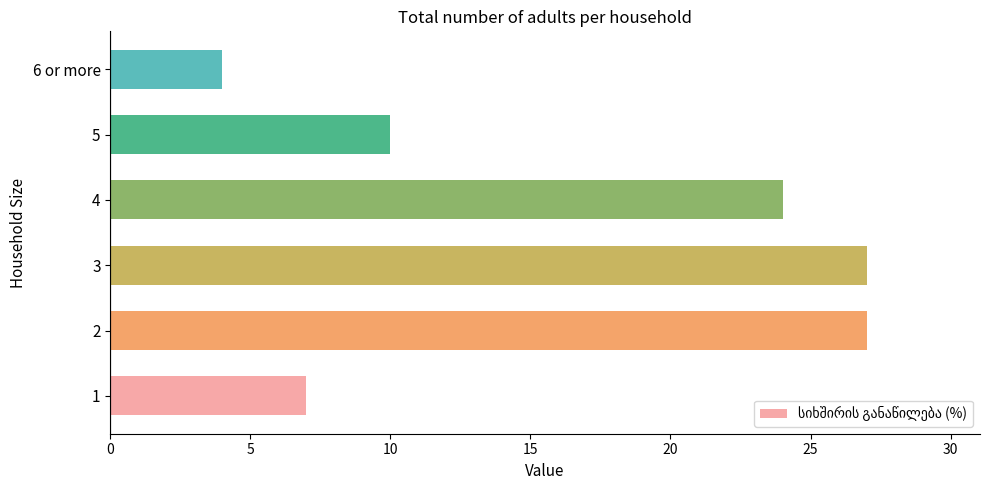

What is the difference between the maximum and second lowest values?

20